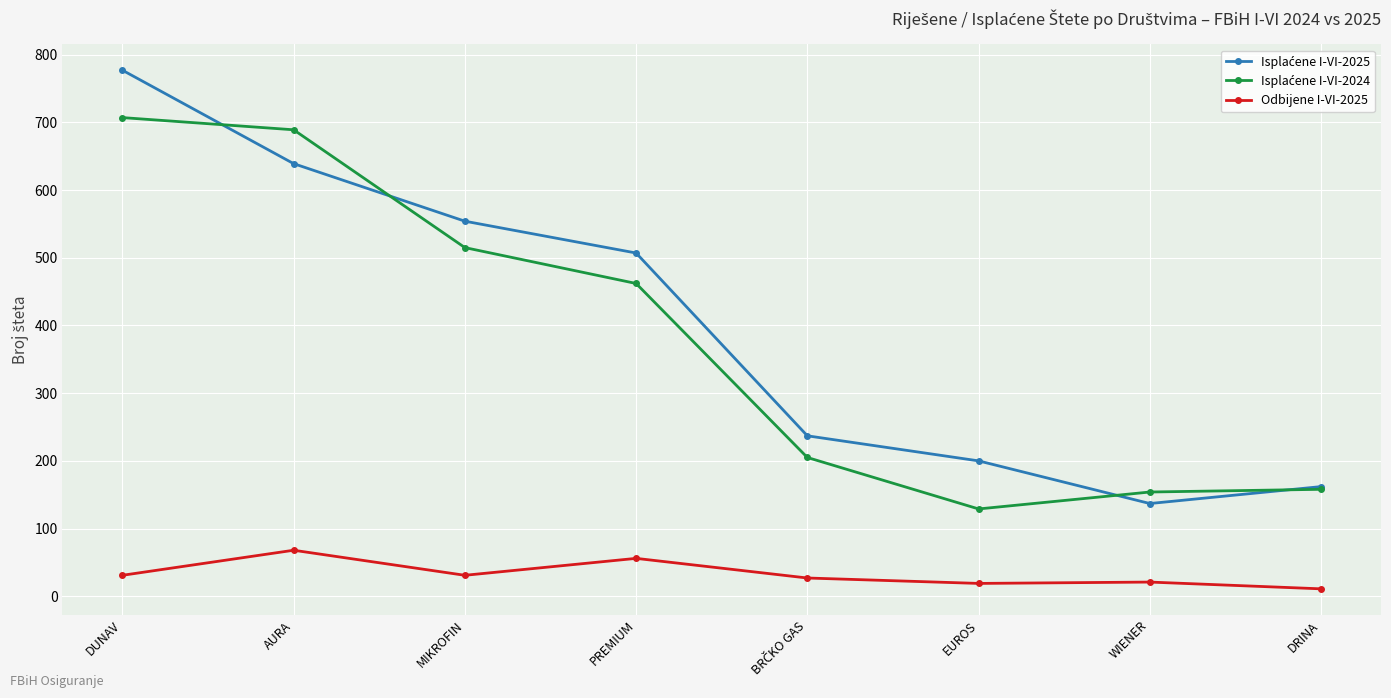

True or false: Odbijene I-VI-2025 has a value of 114 at AURA.

False